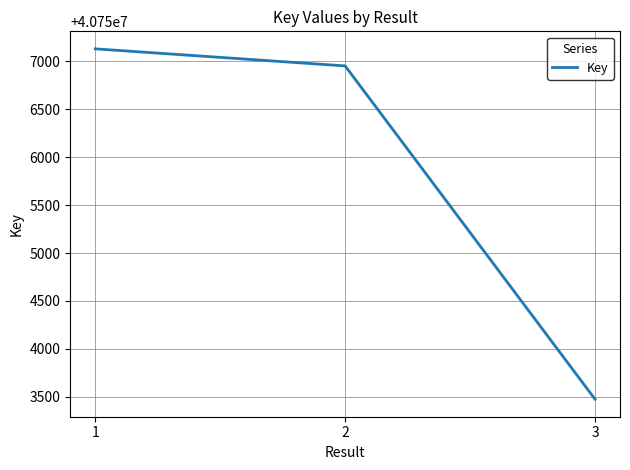

Reading left to right, list all the values displayed in this chart.

1=40757129	2=40756951	3=40753476